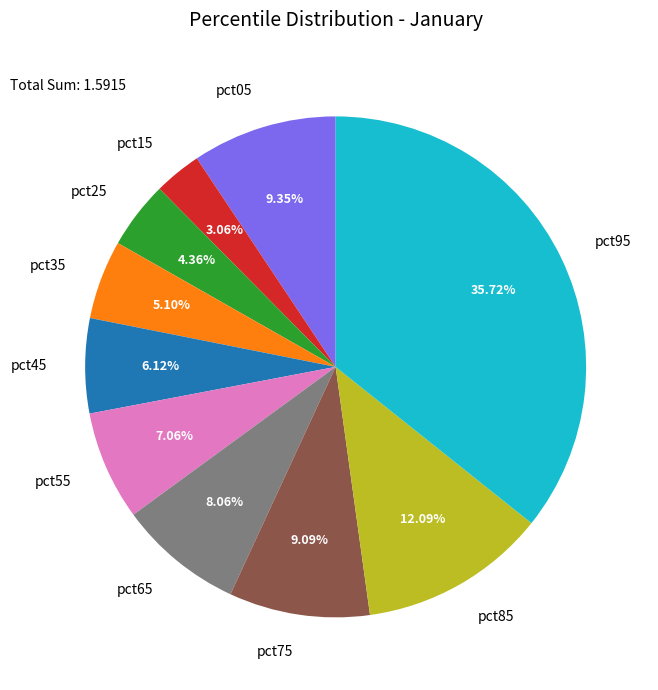

Between pct45 and pct95, which is larger?

pct95